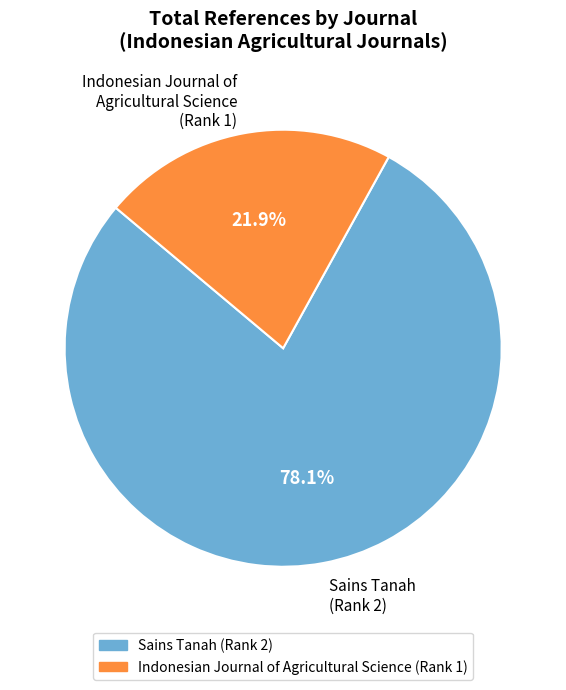

What is the largest slice in the pie chart?

Sains Tanah (Rank 2)